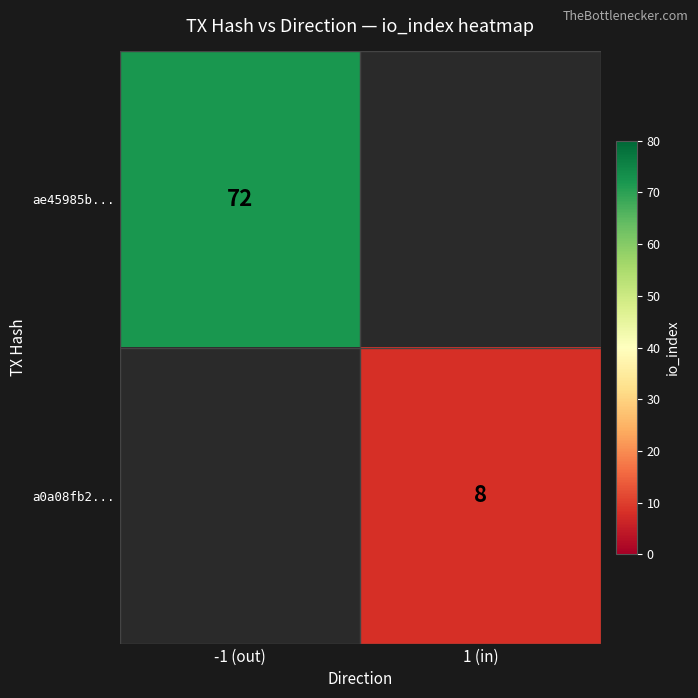

Is it true that ae45985b... equals 100 at -1 (out)?

False